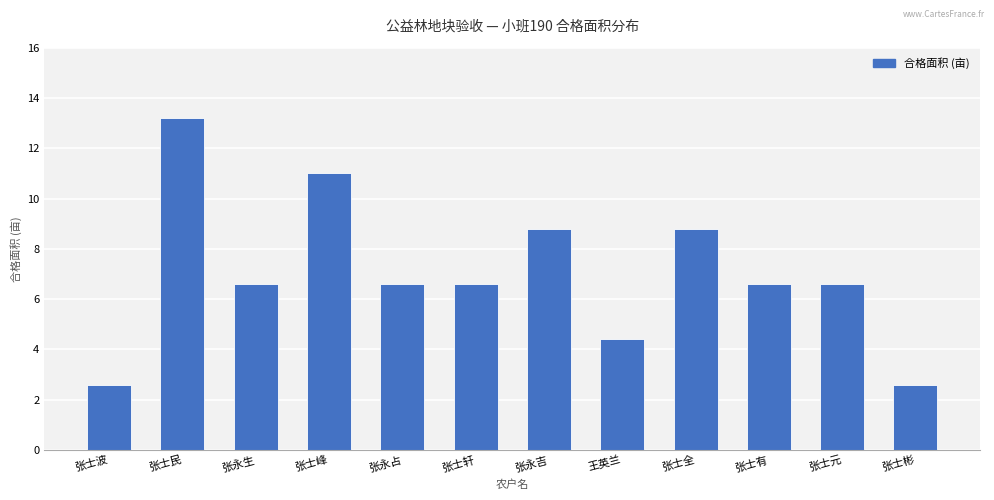

How many series are shown in this chart?

1